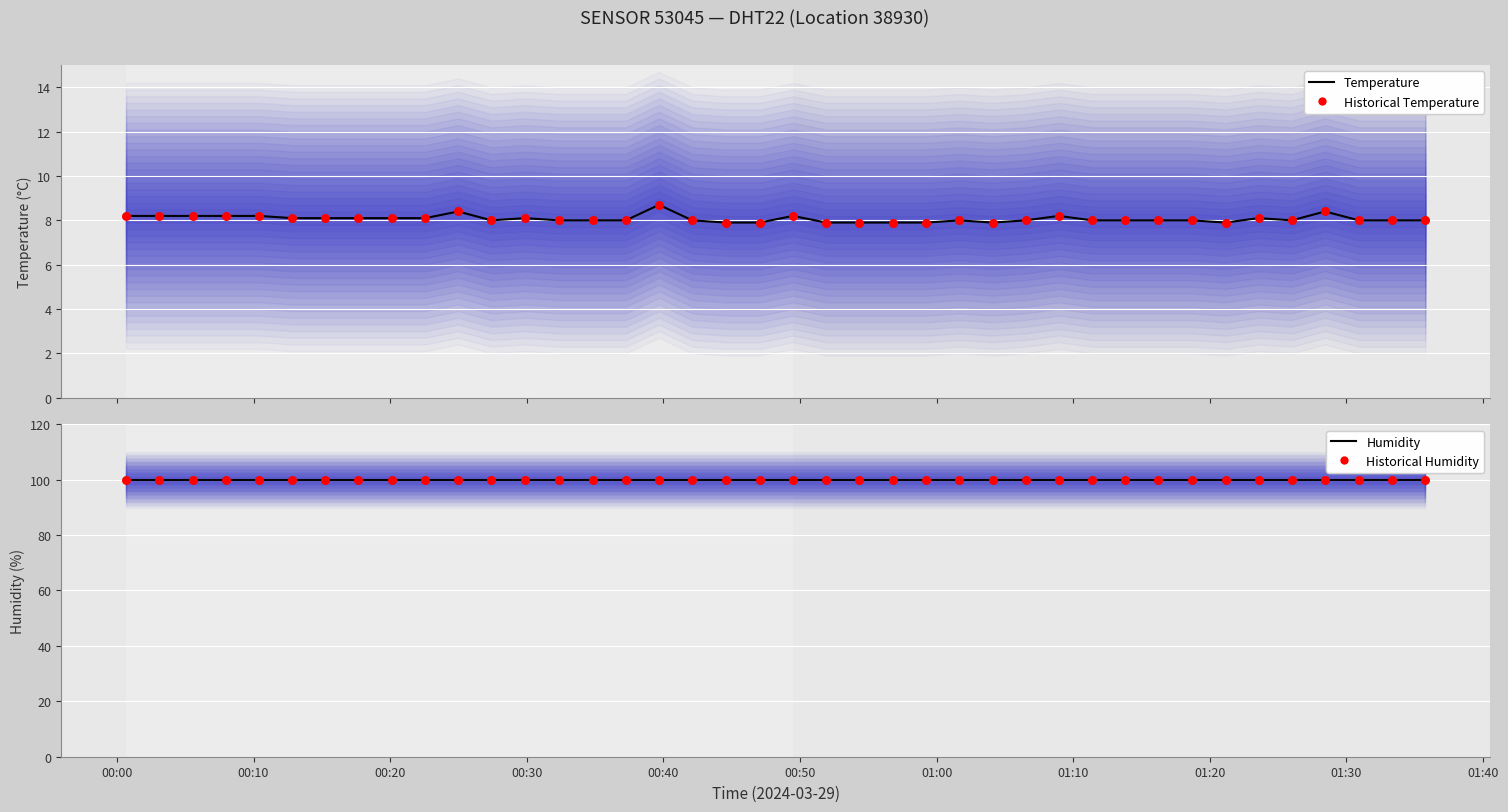

Which series contains the highest Y value?

humidity